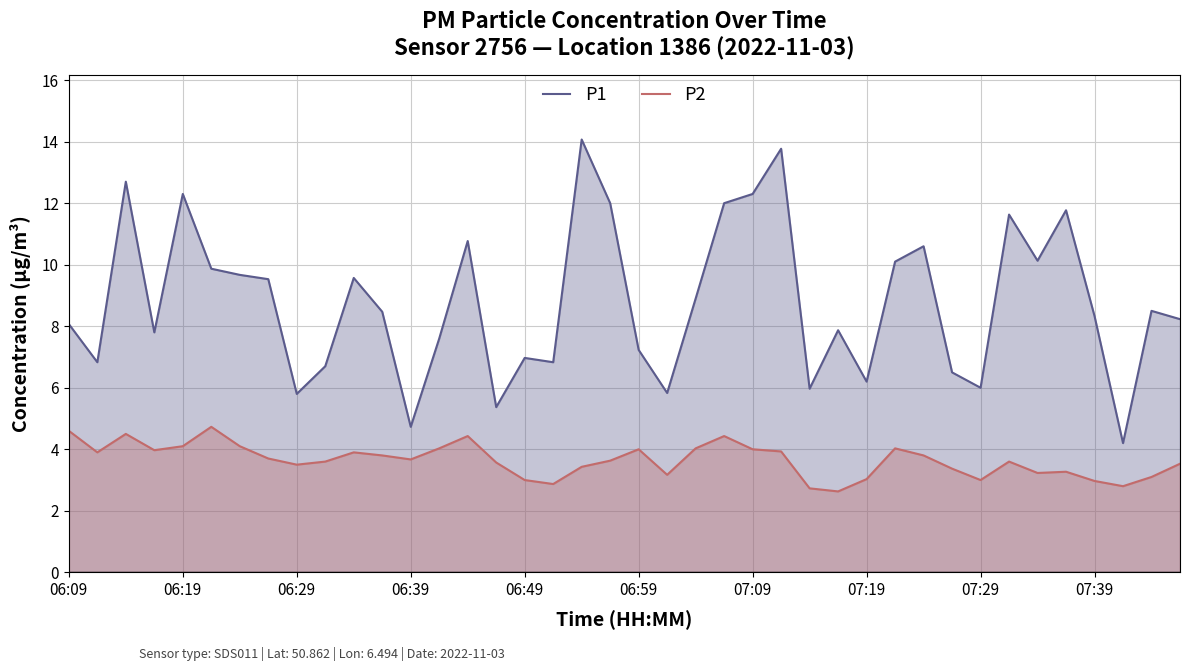

Which series has the largest total across all categories?

P1